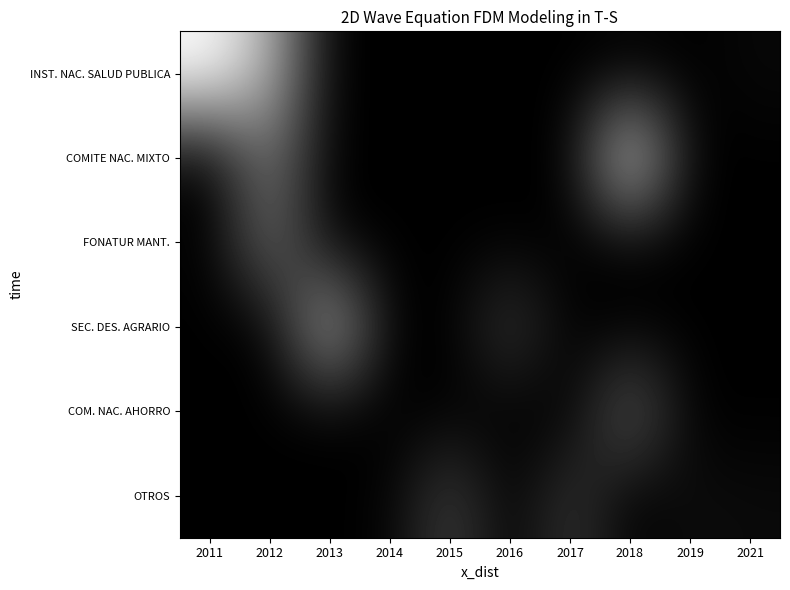

List the series in order of their peak value, lowest first.

OTROS, COM. NAC. AHORRO, FONATUR MANT., SEC. DES. AGRARIO, COMITE NAC. MIXTO, INST. NAC. SALUD PUBLICA